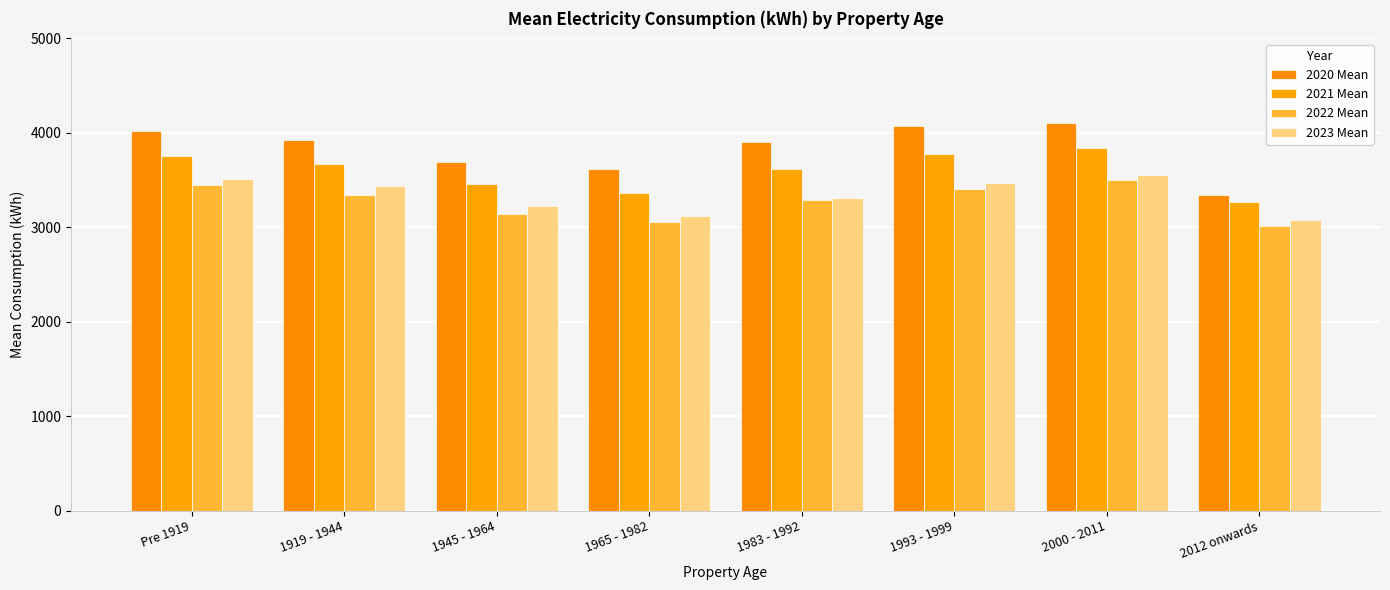

At how many categories does at least one series exceed 3960?

3